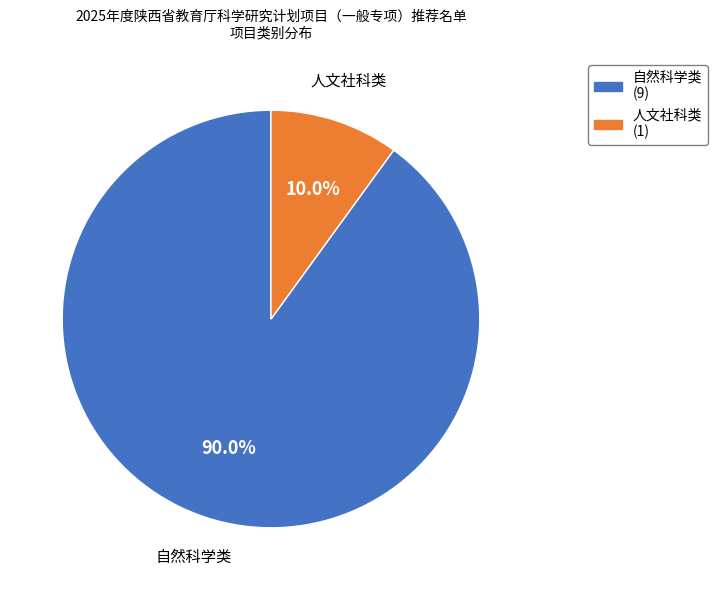

How many slices are in this pie chart?

2